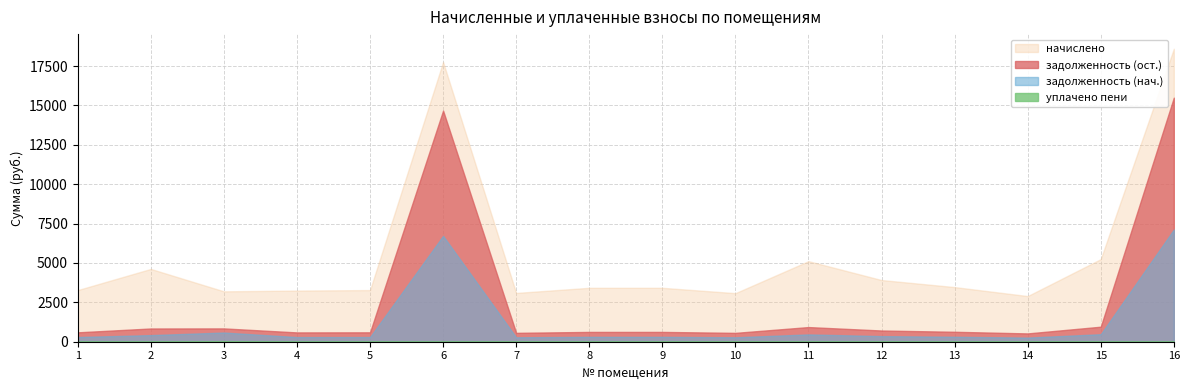

Reading left to right, what are all the values shown in this chart?

задолженность (нач.): 298.1	420.2	545.7	295.3	298.1	6723.3	281.5	311.2	311.2	280.1	465.1	356.0	315.3	263.6	476.8	7124.2
начислено: 2682.7	3781.9	2353.6	2657.9	2682.7	3086.4	2533.7	2800.7	2800.7	2521.3	4185.5	3204.4	2838.0	2372.2	4291.1	3105.0
задолженность (ост.): 298.1	420.2	261.7	295.3	298.1	7950.7	281.5	311.2	311.2	280.1	465.1	356.0	315.3	263.6	476.8	8370.0
уплачено пени: 0.0	0.0	38.0	0.0	0.0	0.0	0.6	0.0	0.0	1.9	0.0	0.0	0.0	0.0	0.0	0.0